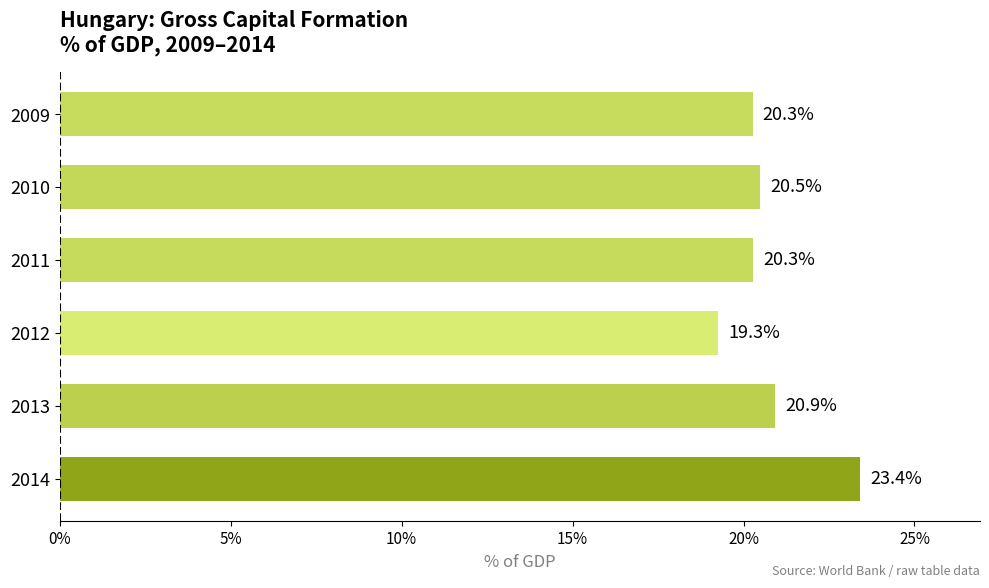

Is it true that the value at 2009 is 20.3?

True